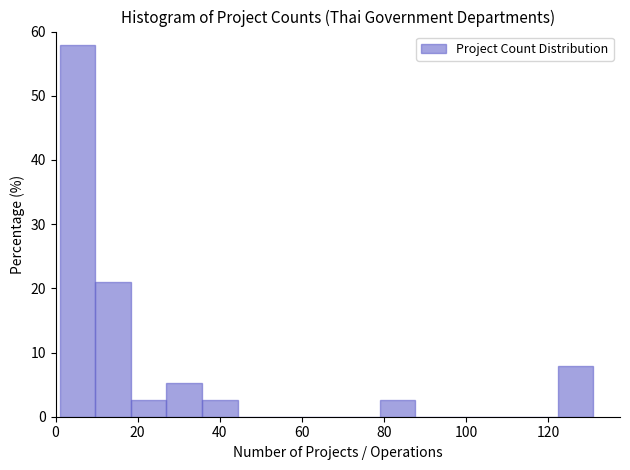

Reading left to right, transcribe this chart: for each bar, give the range it covers on the x-axis and its height. Neither the bar edges nor the heights are printed on the chart, so give them approximately, as read against the axes.

2 to 10: 58
10 to 18: 21
18 to 28: 3
28 to 36: 5
36 to 44: 3
44 to 54: 0
54 to 62: 0
62 to 70: 0
70 to 80: 0
80 to 88: 3
88 to 96: 0
96 to 106: 0
106 to 114: 0
114 to 122: 0
122 to 132: 8